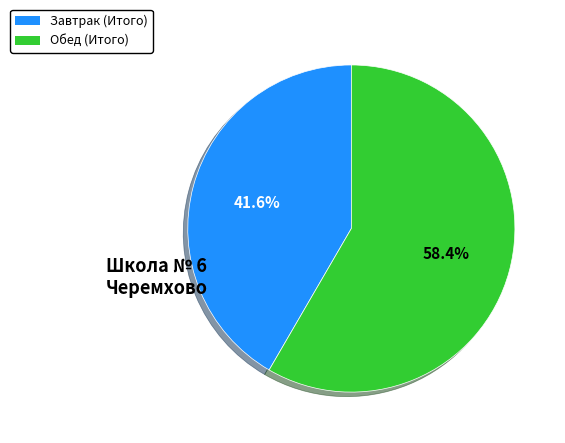

Which category accounts for the majority?

Обед (Итого)